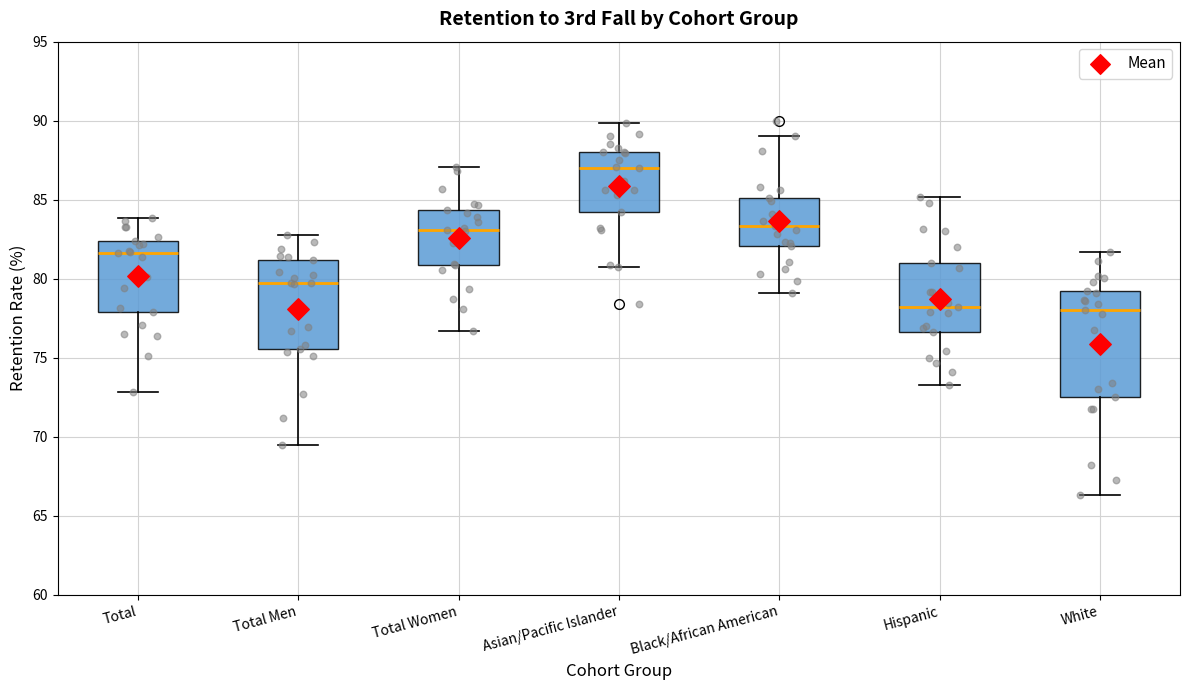

Which box has the highest median line?

Asian/Pacific Islander